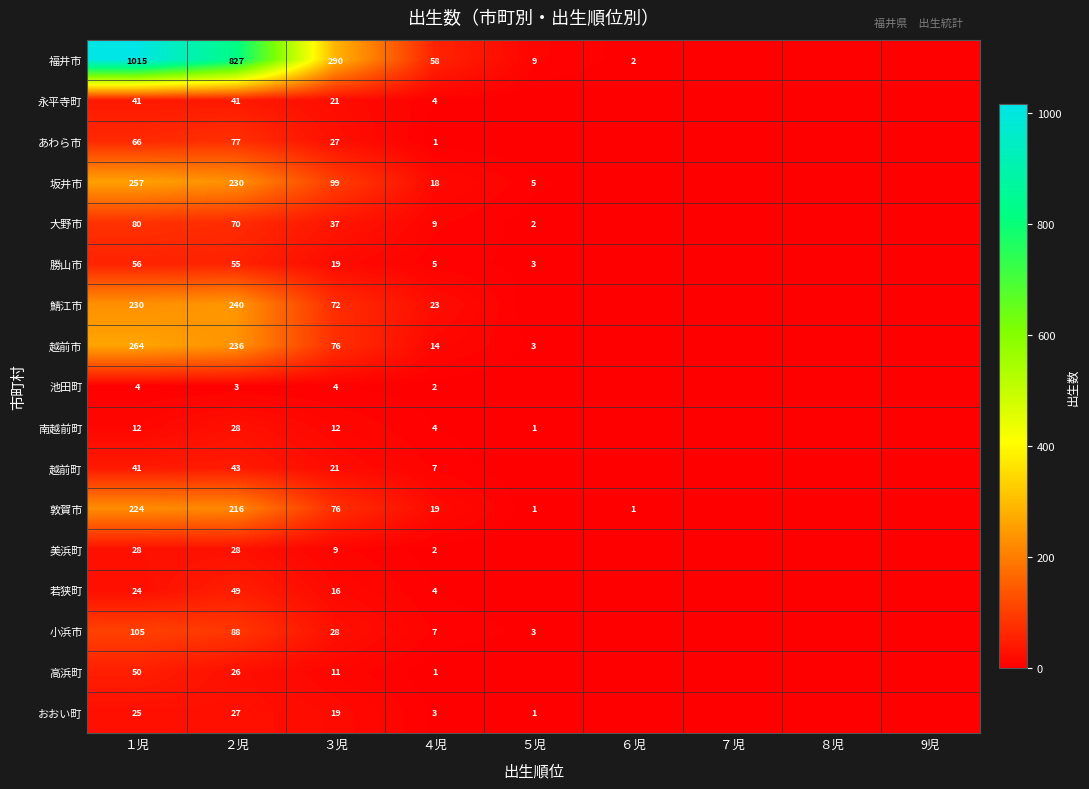

What is the total value across all series at ３児?

837